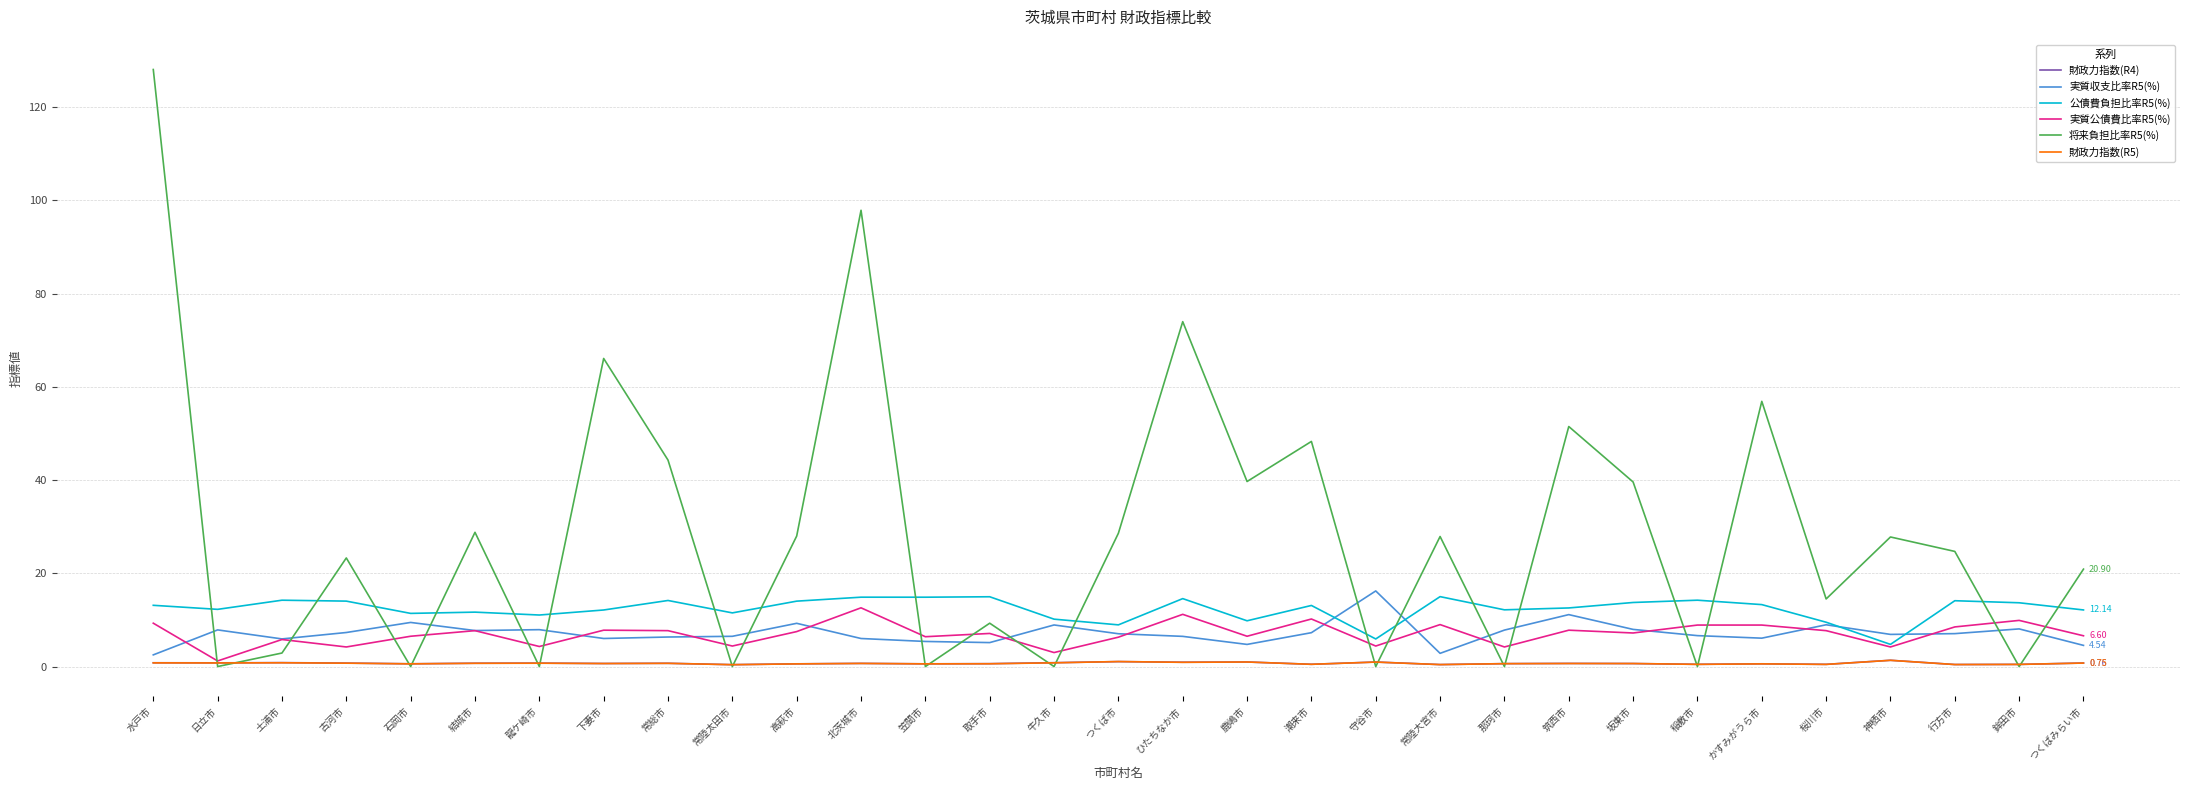

What is the maximum value shown in the chart?

128.1